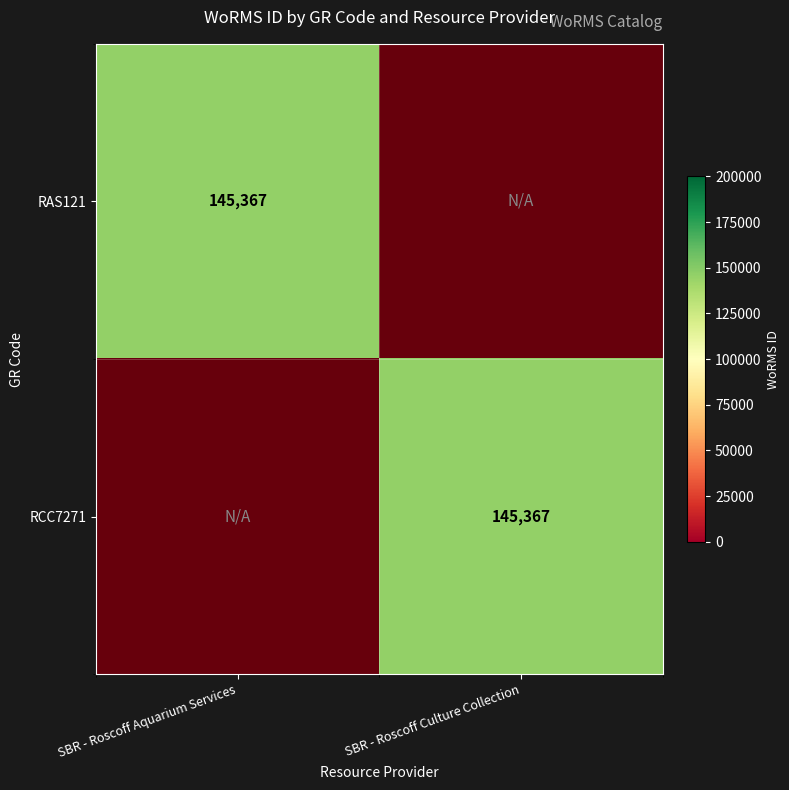

List the series in order of their overall mean, lowest first.

RAS121, RCC7271